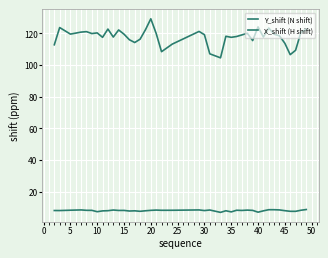

Is this an area chart (filled region under the line)?

No